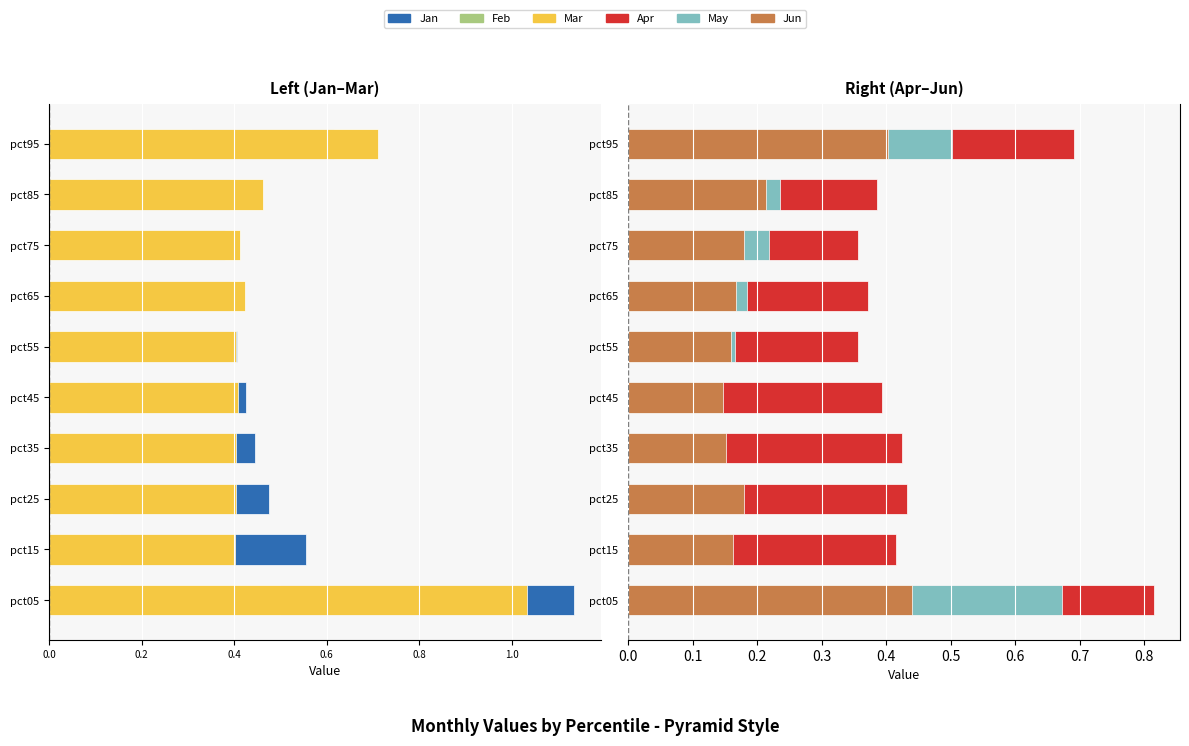

At pct15, list the series in order from smallest to largest.

Jan, Mar, Feb, May, Jun, Apr